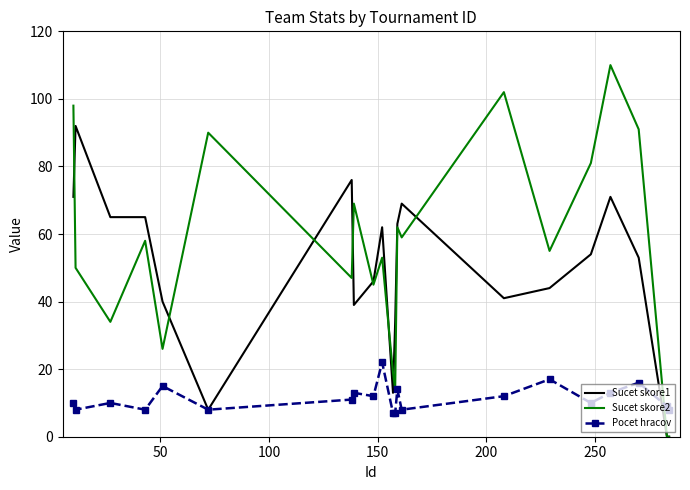

True or false: Sucet skore2 has a value of 11 at 16.

False